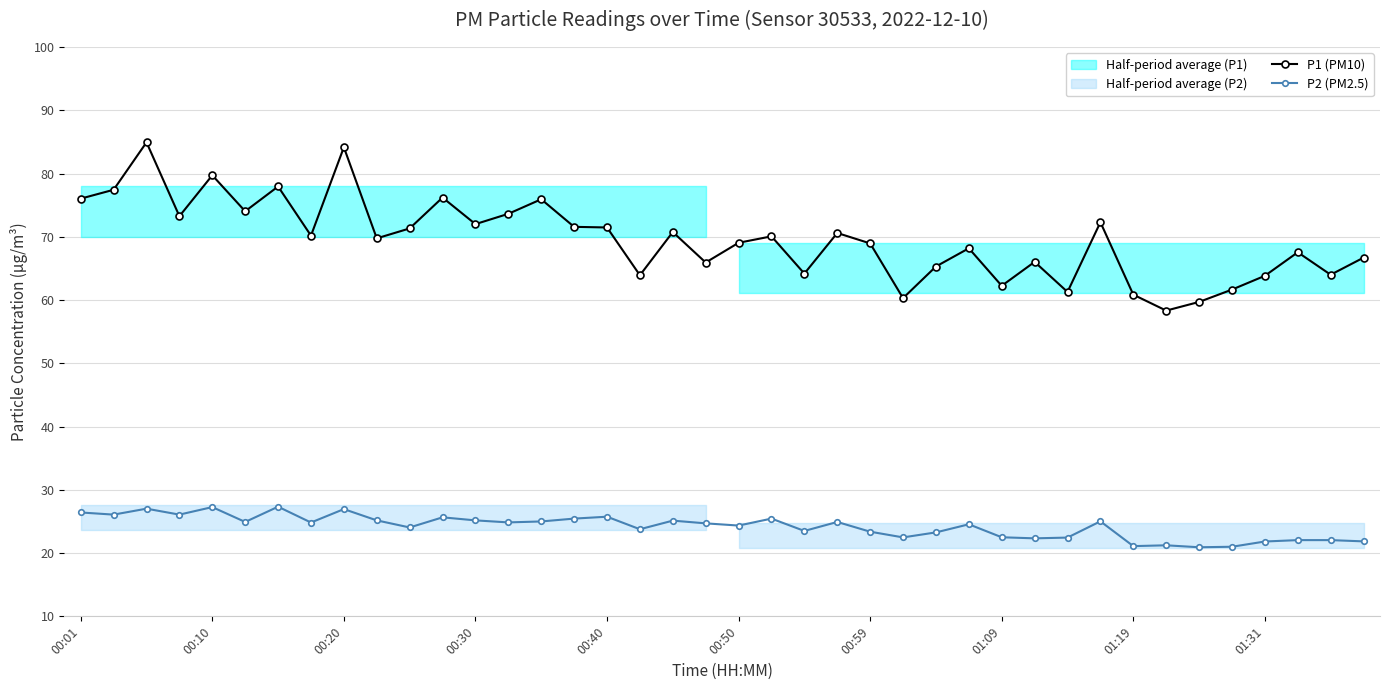

True or false: P2 (PM2.5) has a value of 40.1 at 00:20.

False